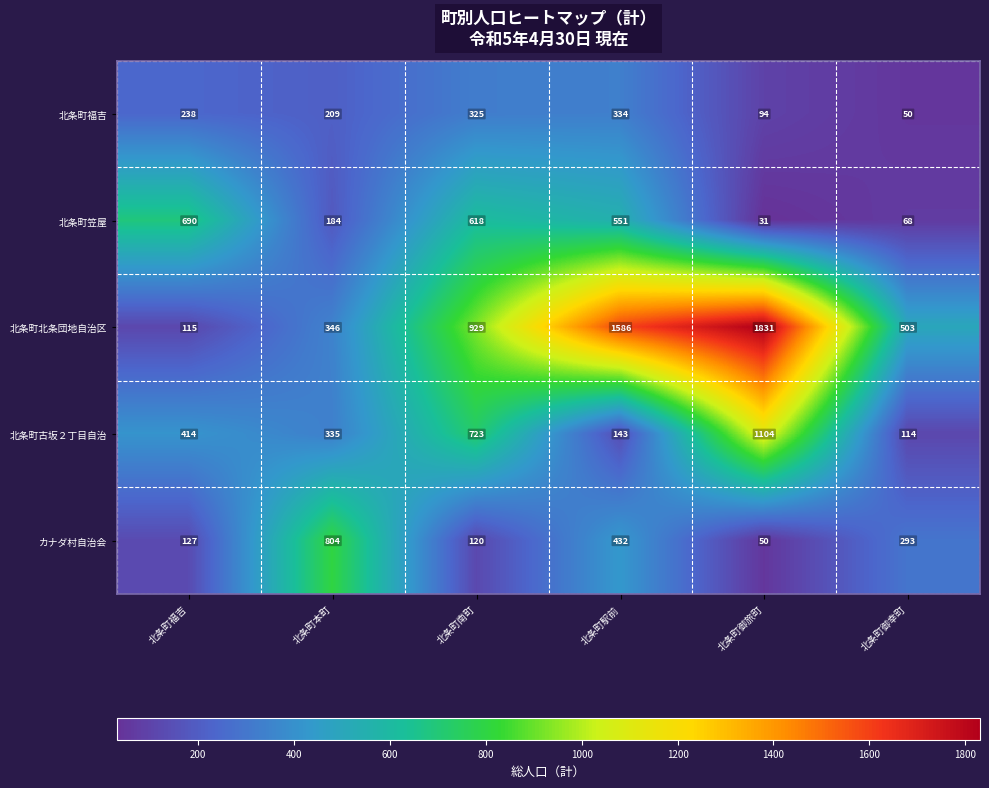

What is the greatest value displayed?

1831